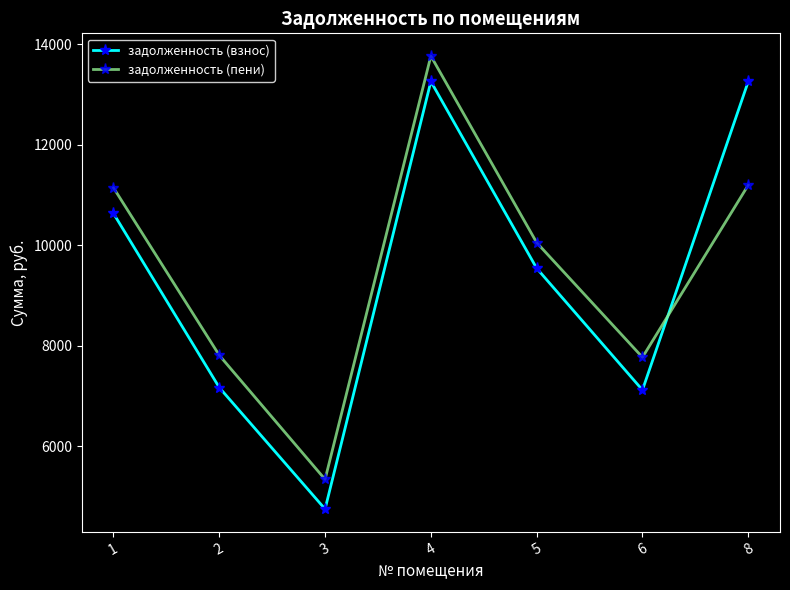

At which category is the sum across all series the highest?

4